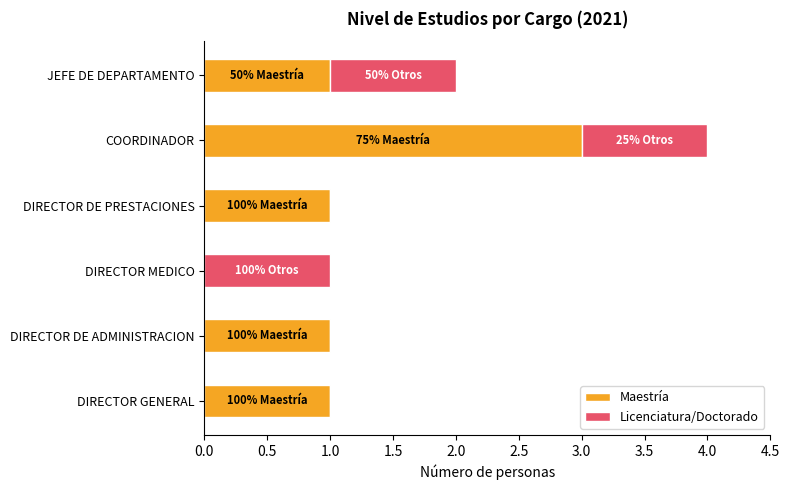

At which category is the sum across all series the highest?

COORDINADOR